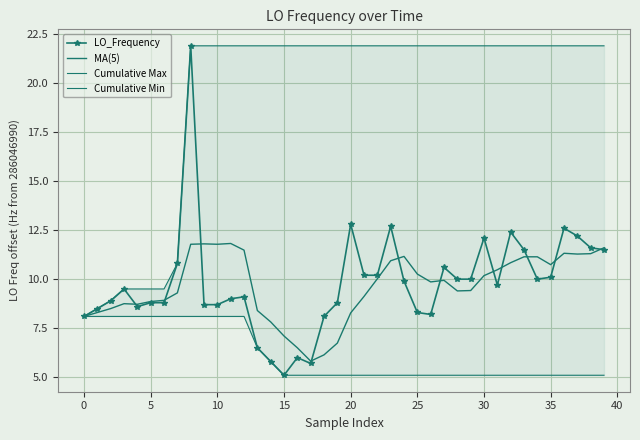

What is the total value across all series at 37?

50.5